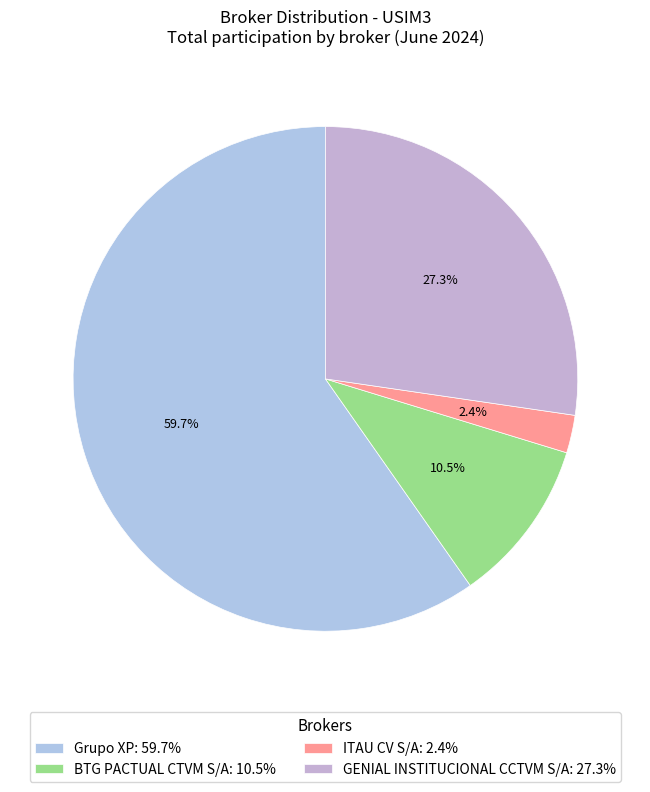

To the nearest percent, what is the difference between the GENIAL INSTITUCIONAL CCTVM S/A and ITAU CV S/A slice percentages?

25%